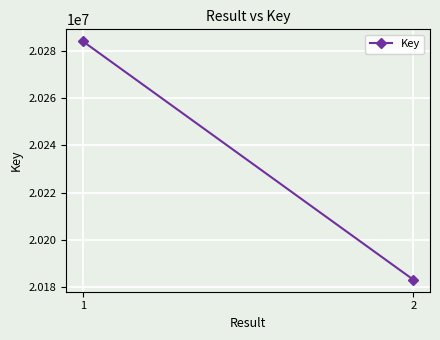

Reading right to left, list all the values displayed in this chart.

2=20183221	1=20283914